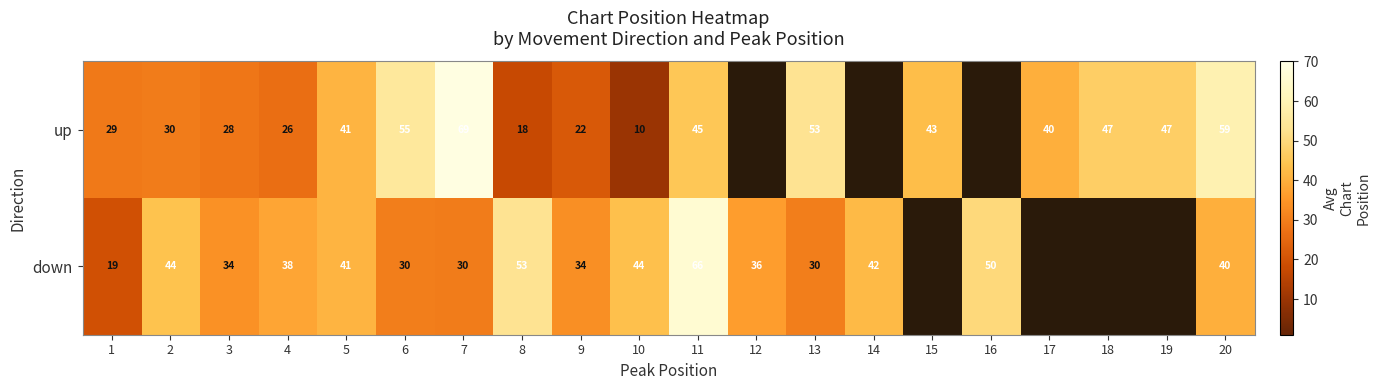

At how many categories does at least one series exceed 20?

20